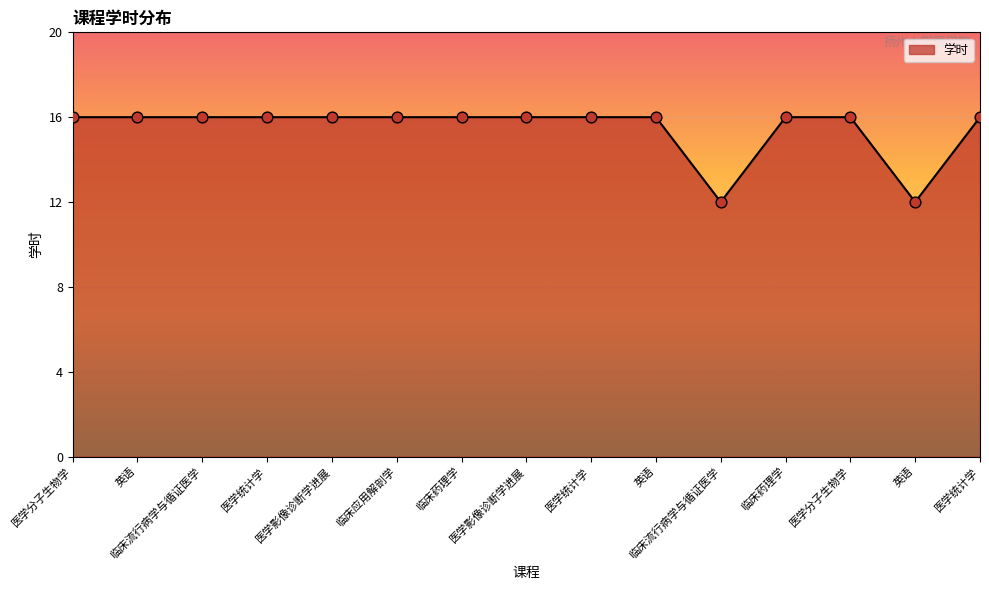

Is this an area chart (filled region under the line)?

Yes